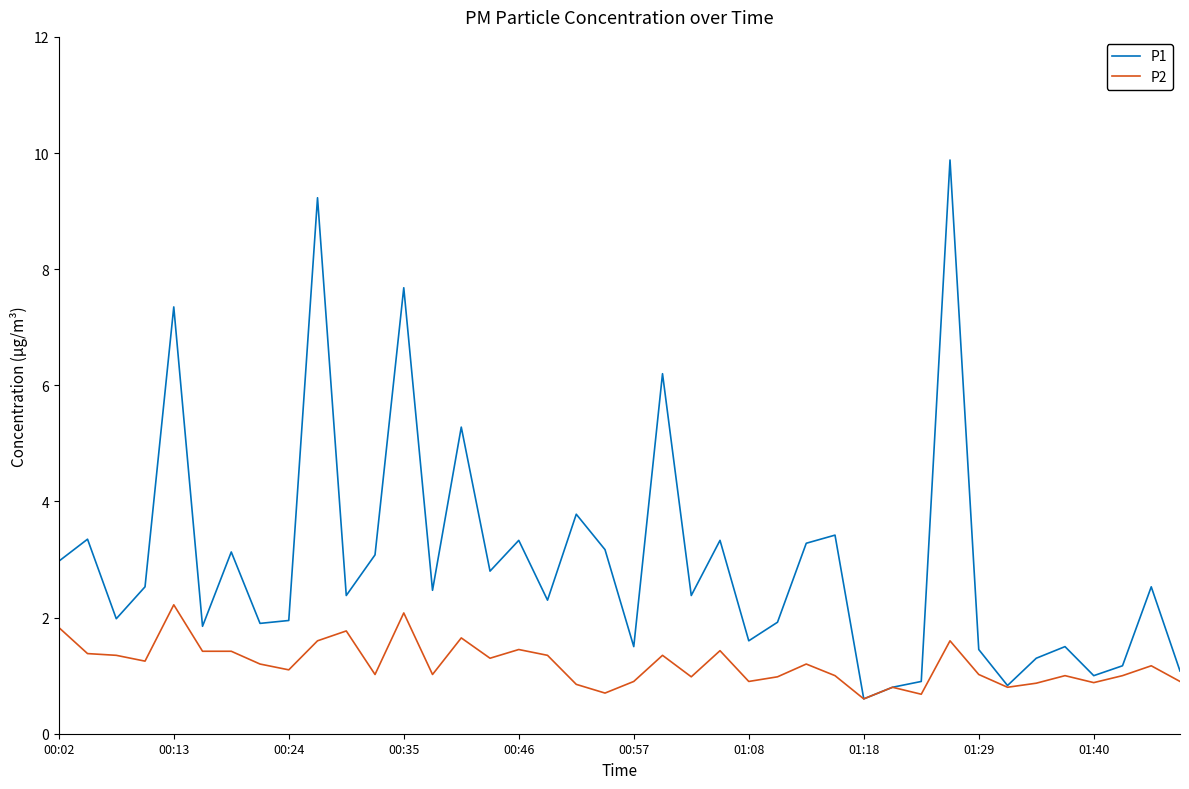

What is the minimum value shown in the chart?

0.6